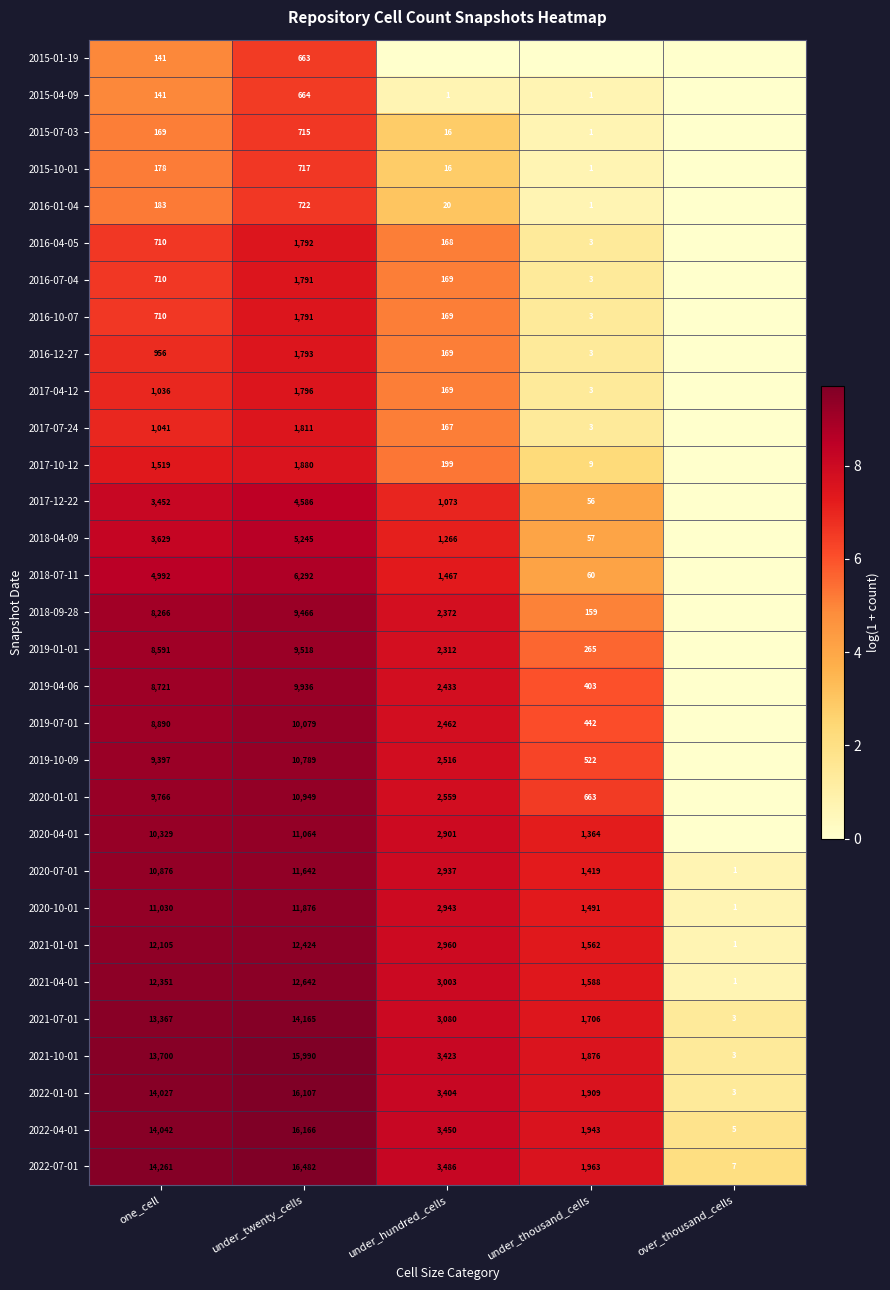

What is the difference between the maximum and minimum values in the 2020-10-01 series?

11875